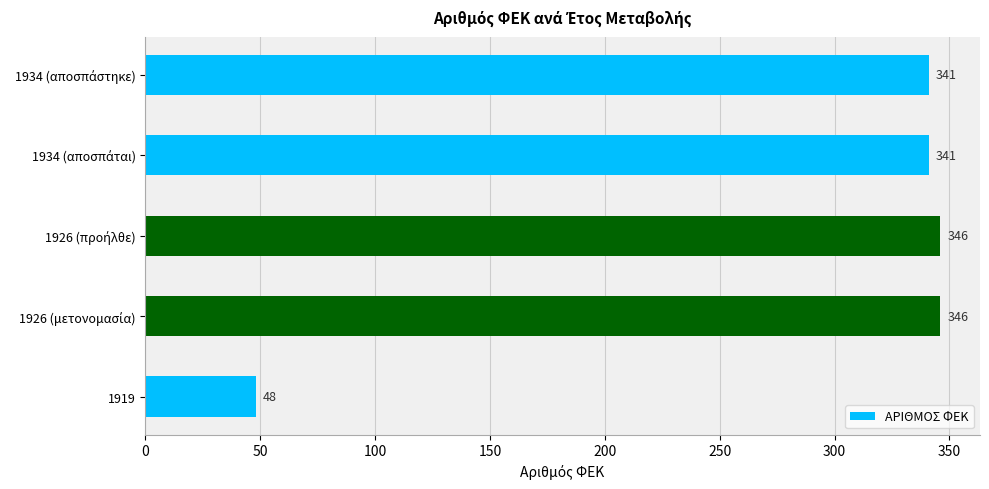

Does the chart contain stacked bars?

No